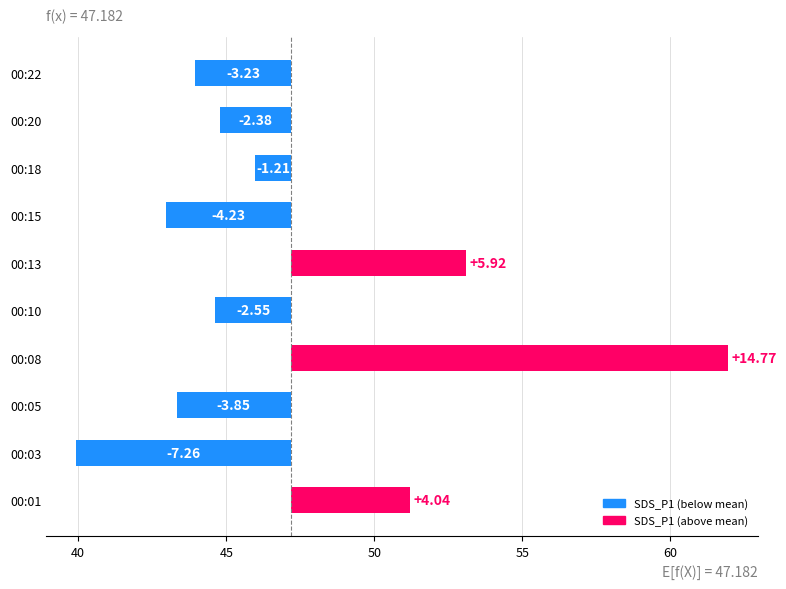

The chart shows a value of -4.5 at 00:10. True or false?

False